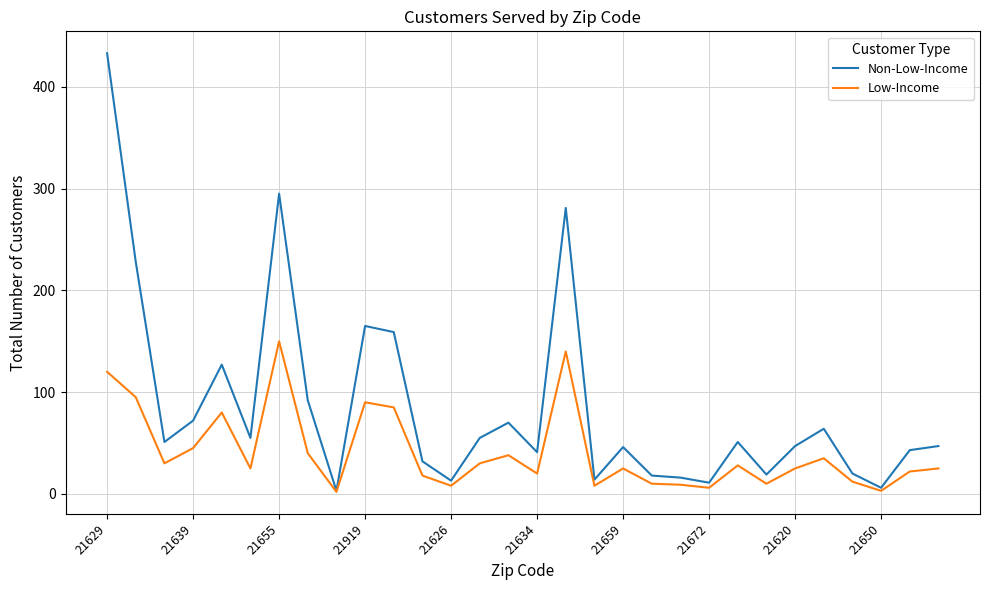

How many lines are shown in the chart?

2